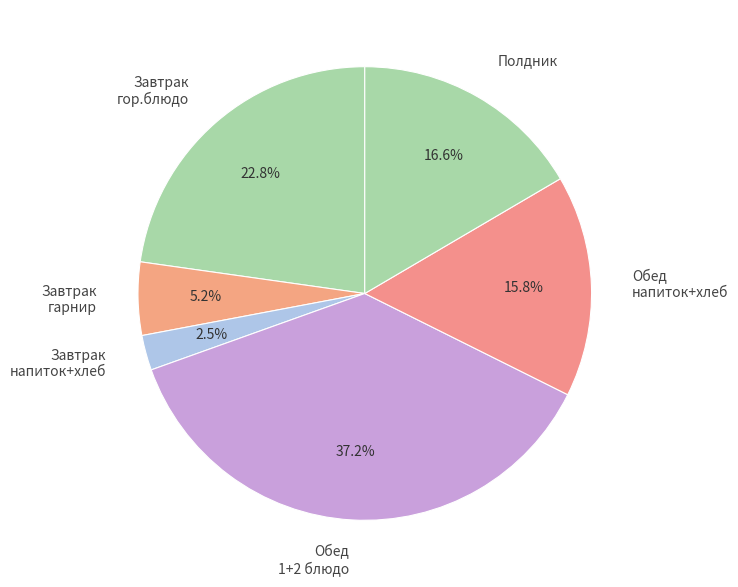

Which category has the biggest portion of the pie?

Обед 1+2 блюдо